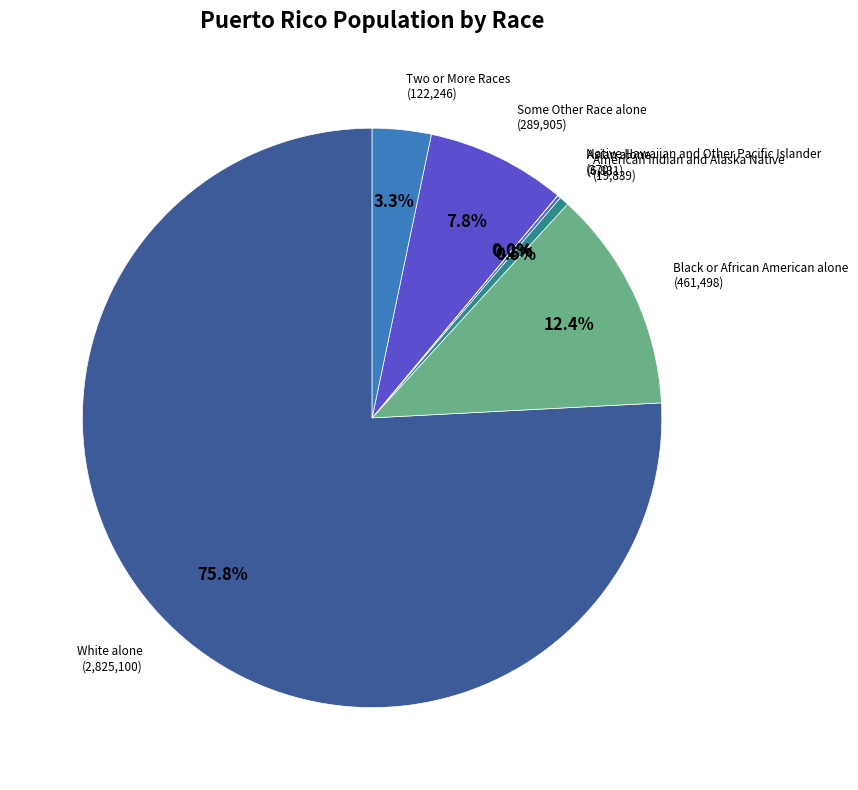

To the nearest percent, what is the average slice percentage?

14%